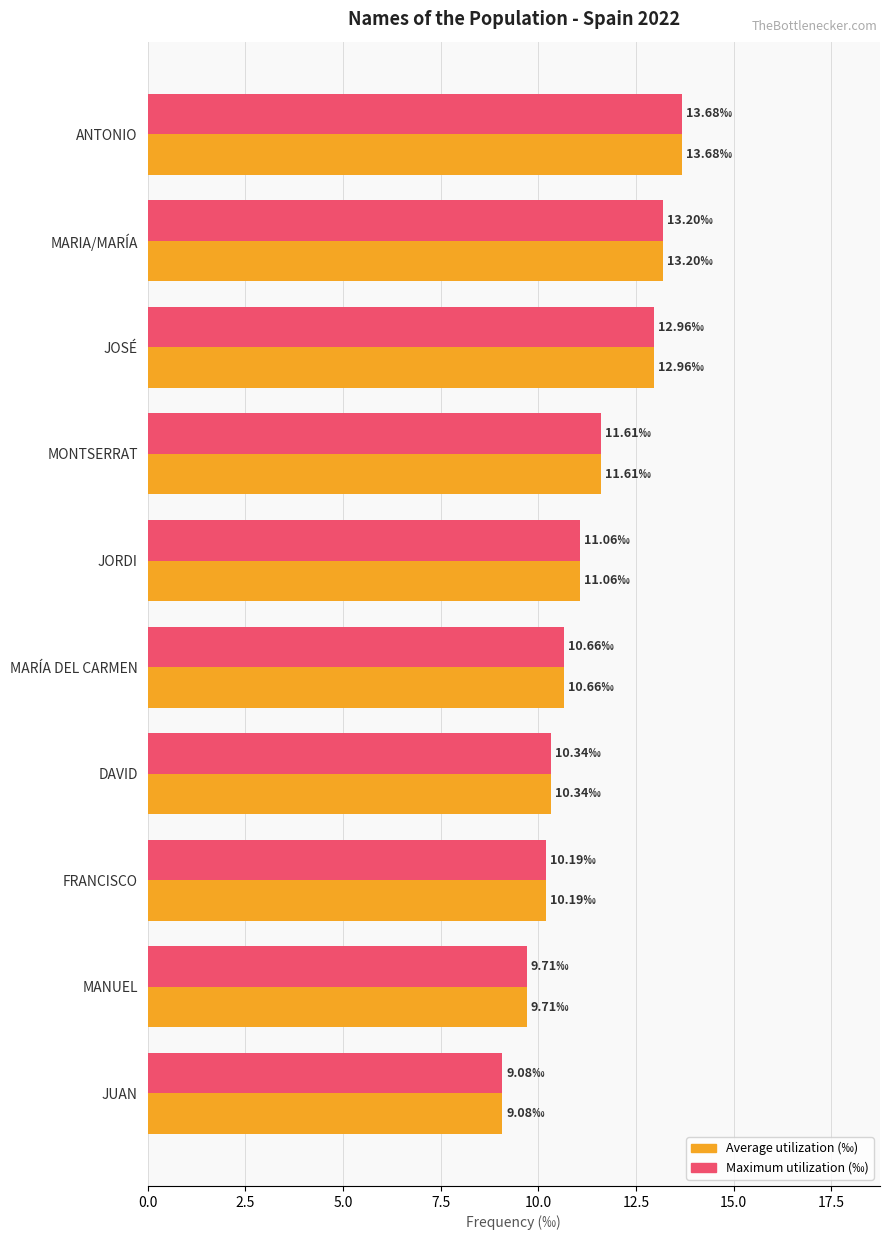

Which label corresponds to the largest value in the chart?

ANTONIO